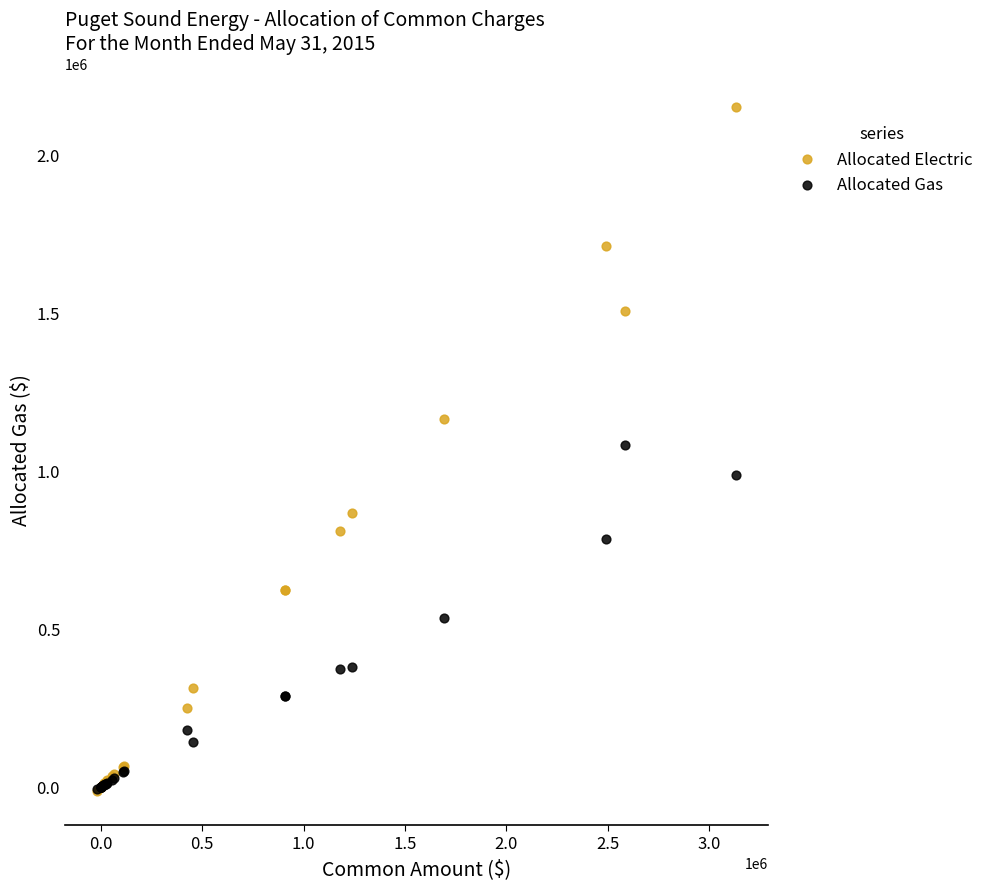

Which series contains the highest Y value?

Allocated Electric